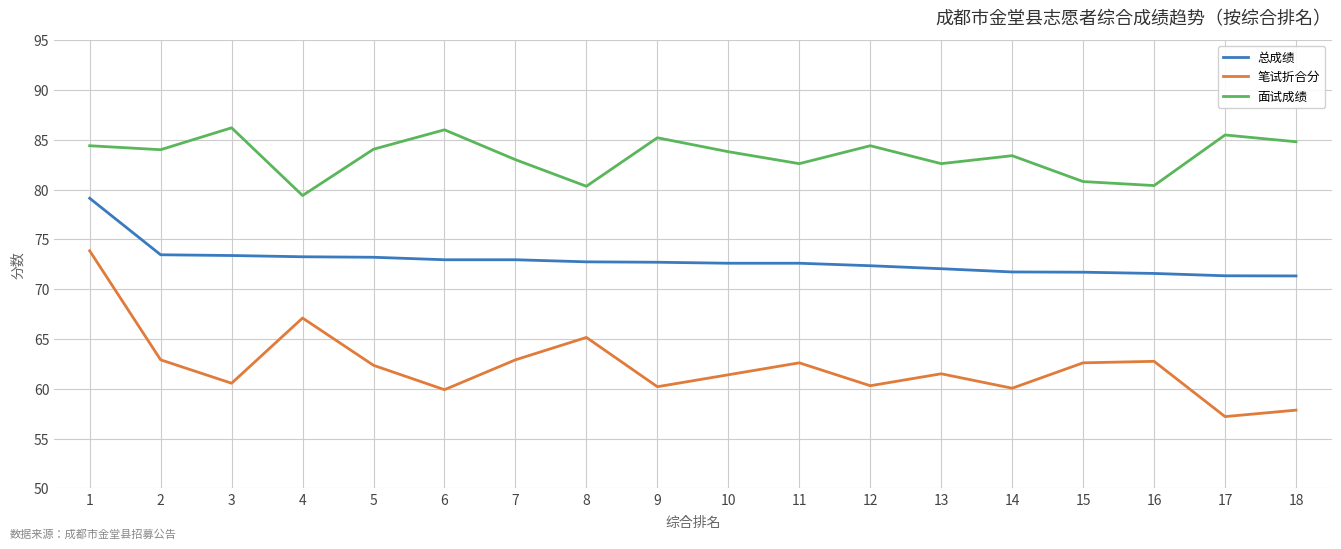

Is it true that 面试成绩 equals 33.9 at 18?

False